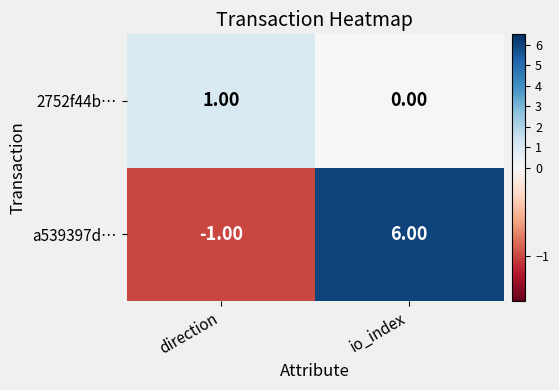

Which category has the highest value in the a539397d… series?

io_index